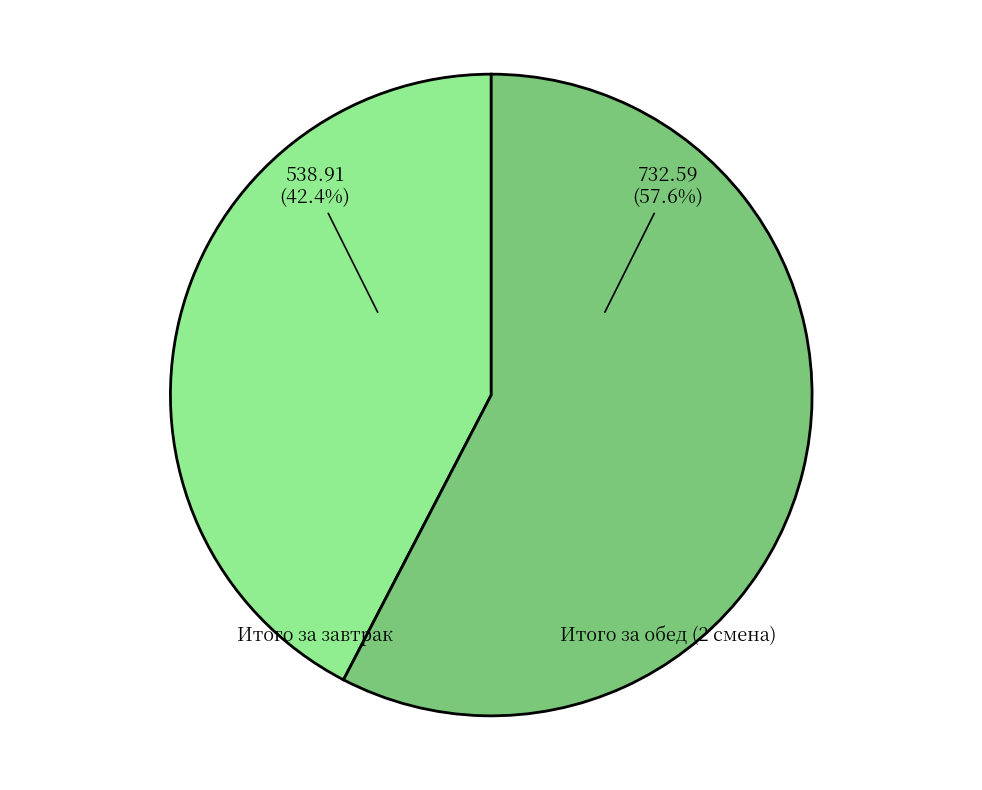

Is there any slice that represents more than half of the pie?

Yes